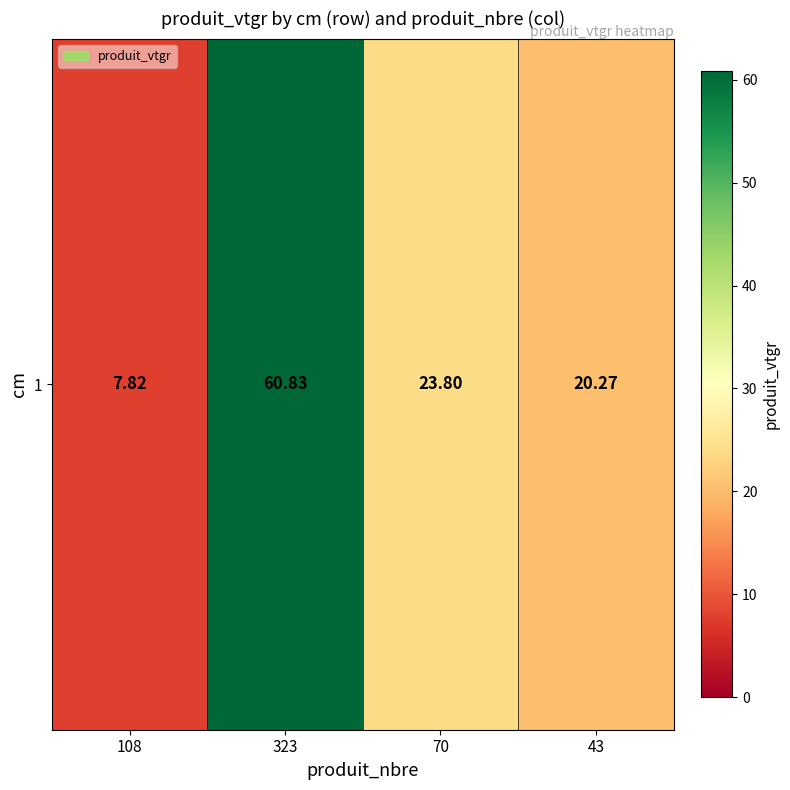

Reading left to right, what are all the values shown in this chart?

108=7.8	323=60.8	70=23.8	43=20.3